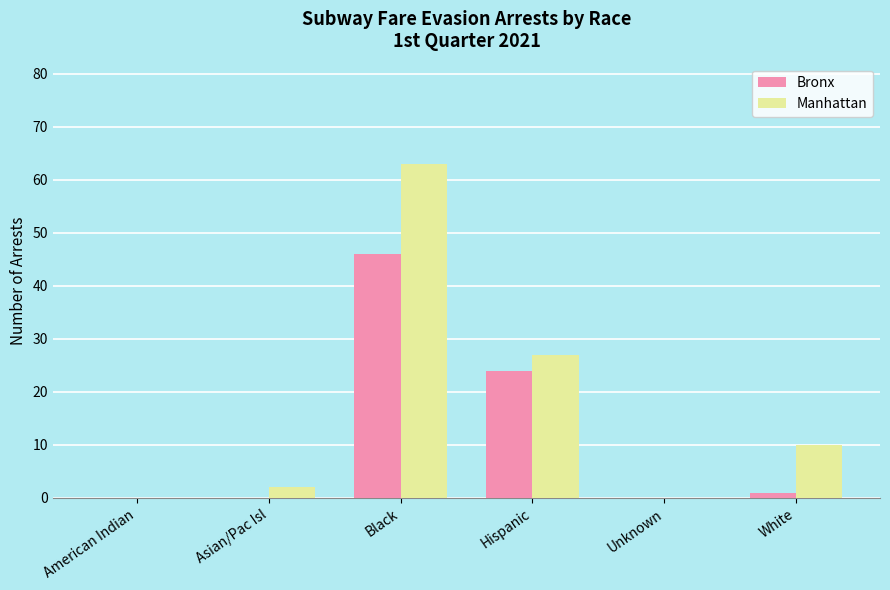

Are the bars grouped side by side (vs. stacked)?

Yes